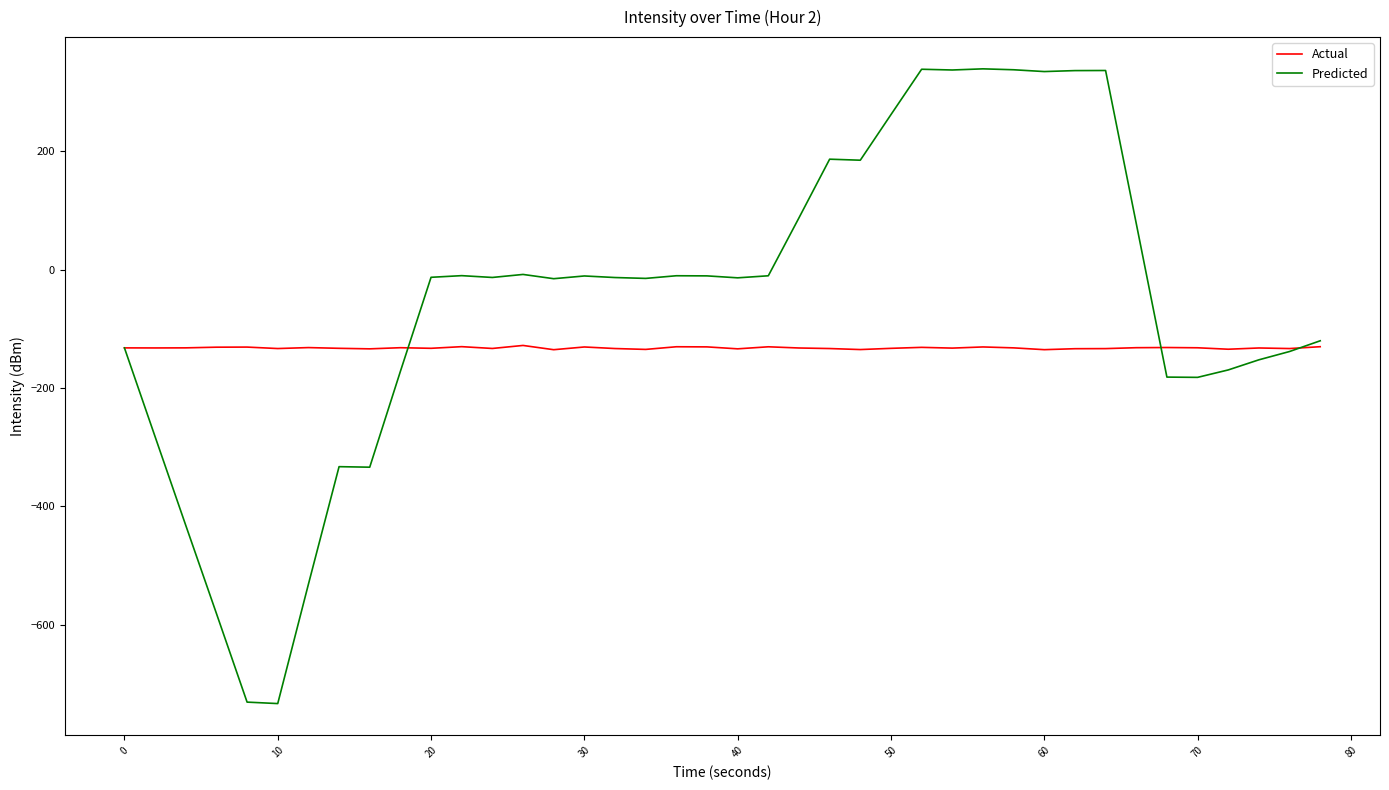

Rank the series by their maximum value, from lowest to highest.

Actual, Predicted